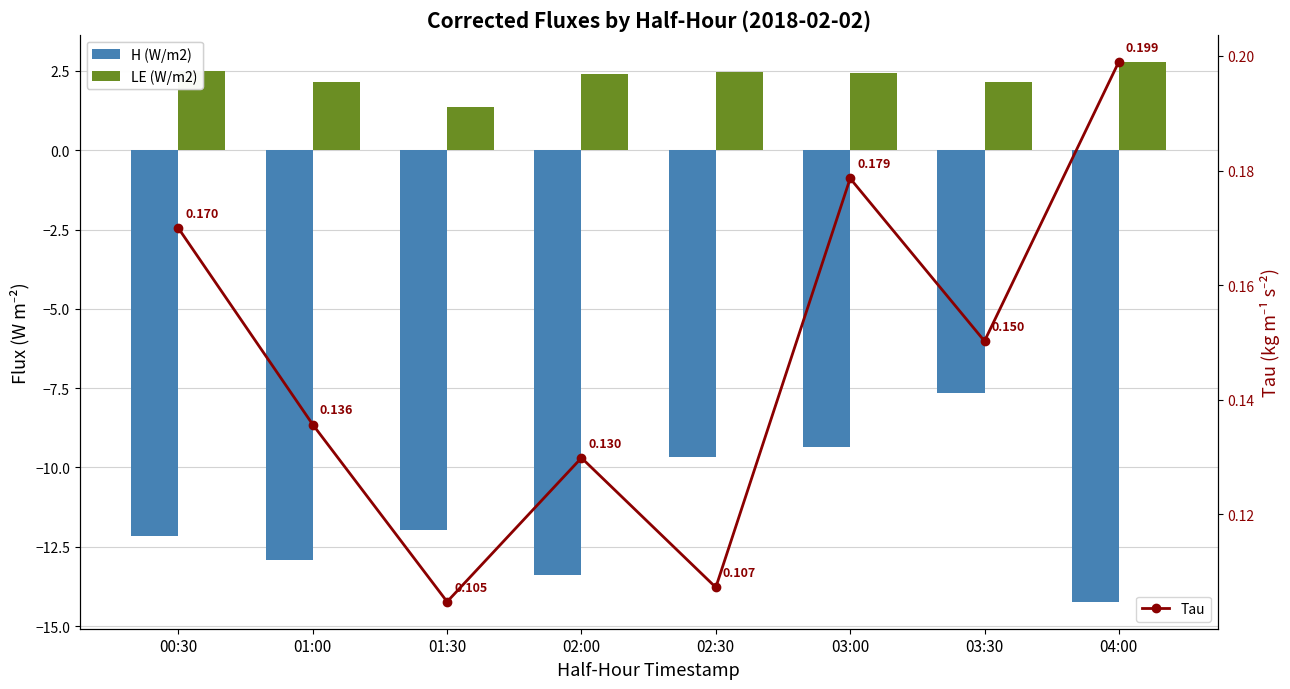

At 00:30, list the series in order from largest to smallest.

LE (W/m2), Tau, H (W/m2)